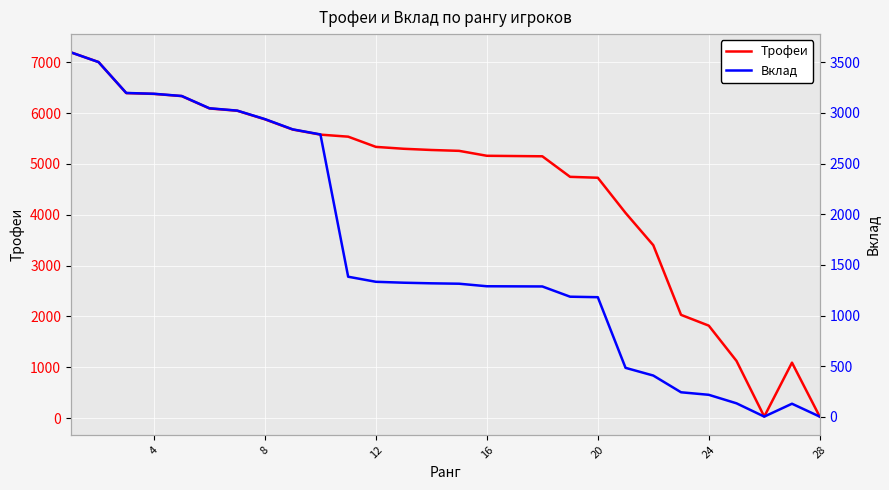

What is the highest value of the Вклад series?

3597